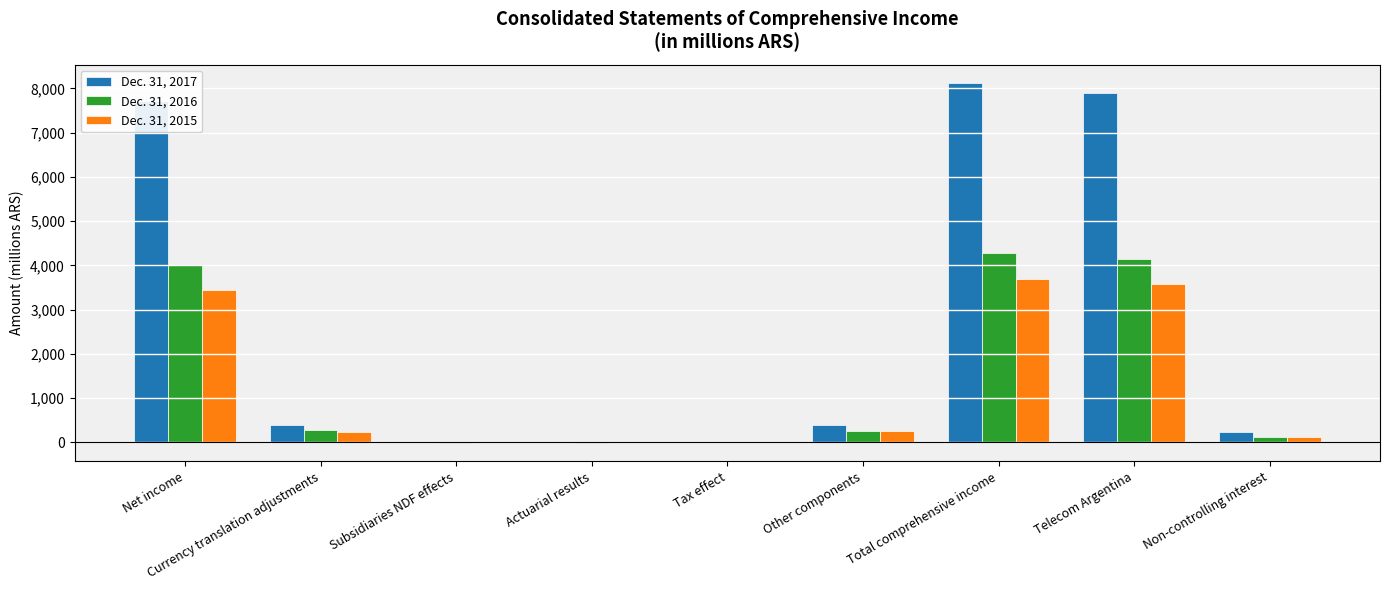

What is the maximum value shown in the chart?

8127